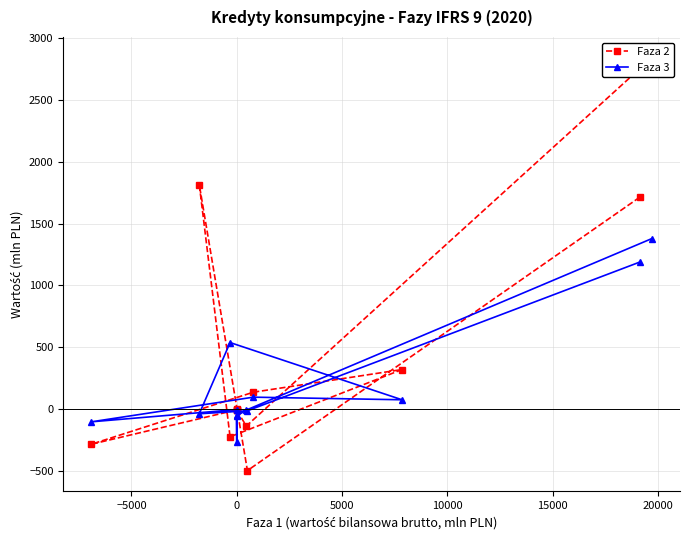

What is the average value of the Faza 2 series?

437